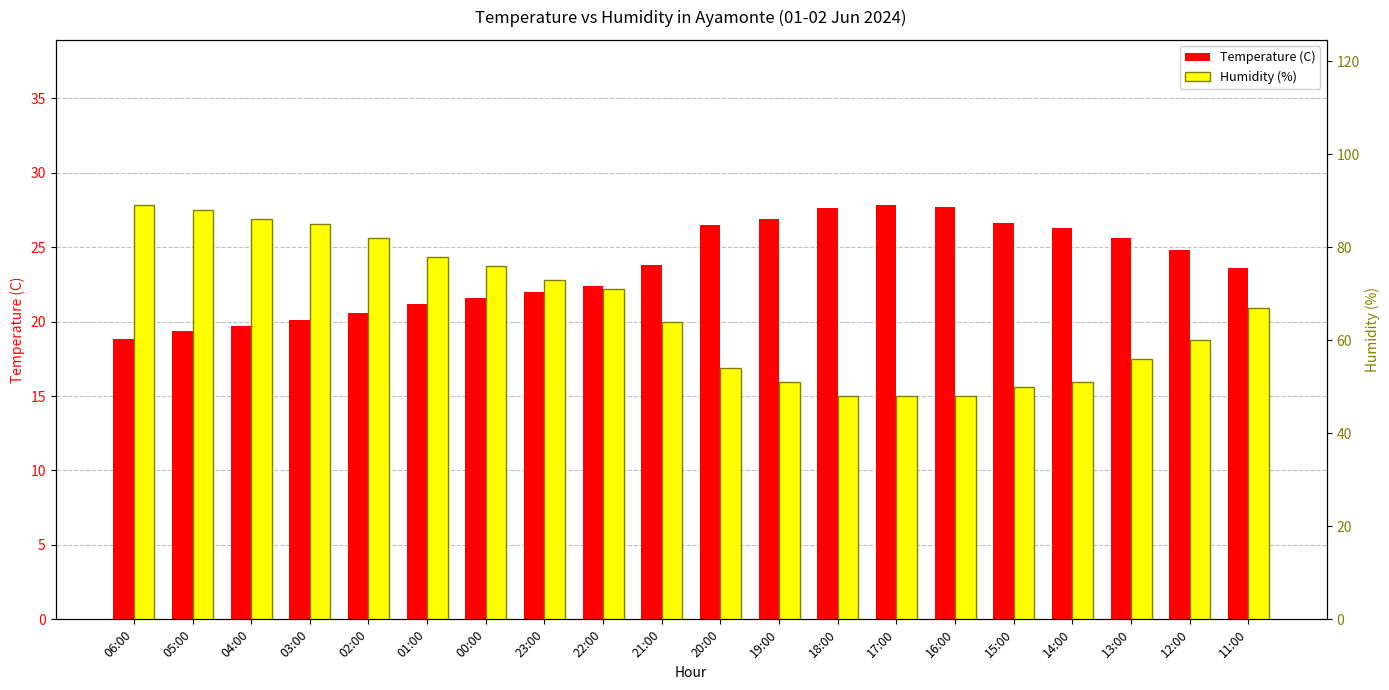

What is the highest value of the Humidity (%) series?

89.0